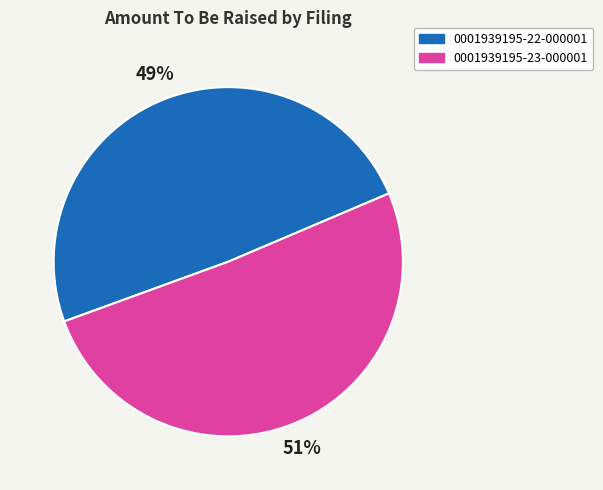

To the nearest percent, what percentage of the pie is 0001939195-22-000001?

49%